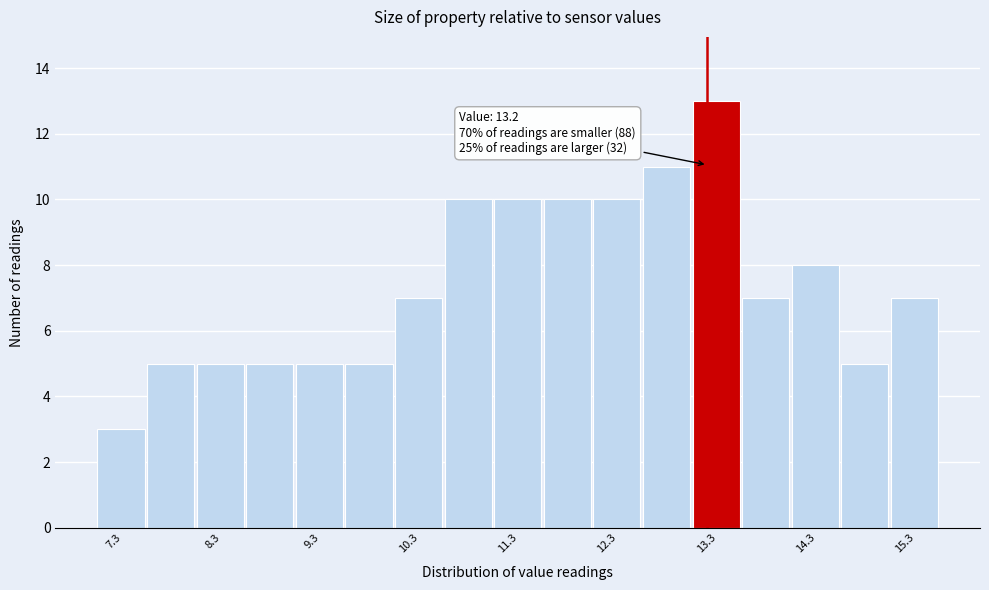

Which range on the x-axis has the tallest bar?

13.05 to 13.55